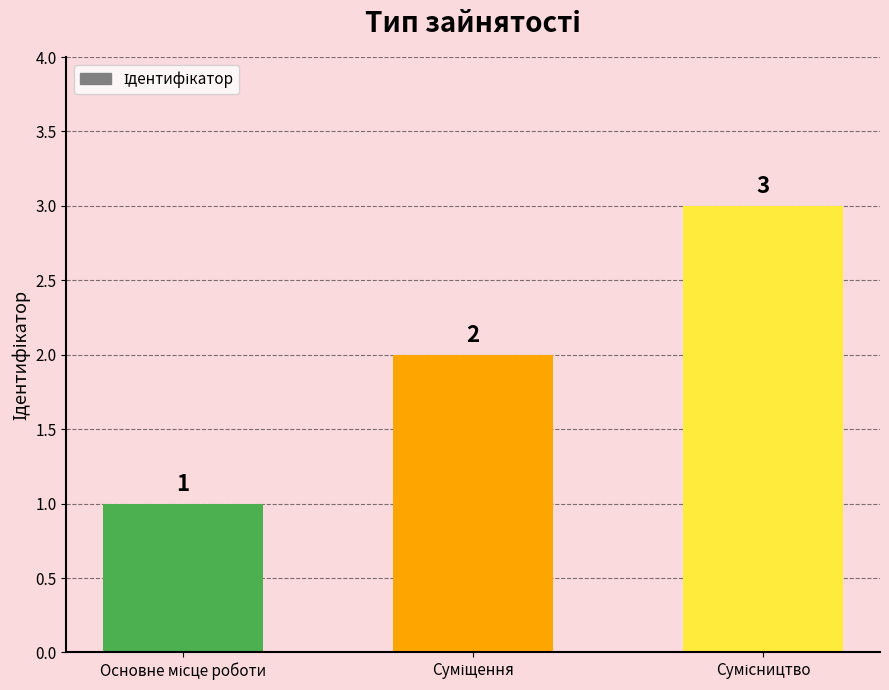

What is the maximum value shown in the chart?

3